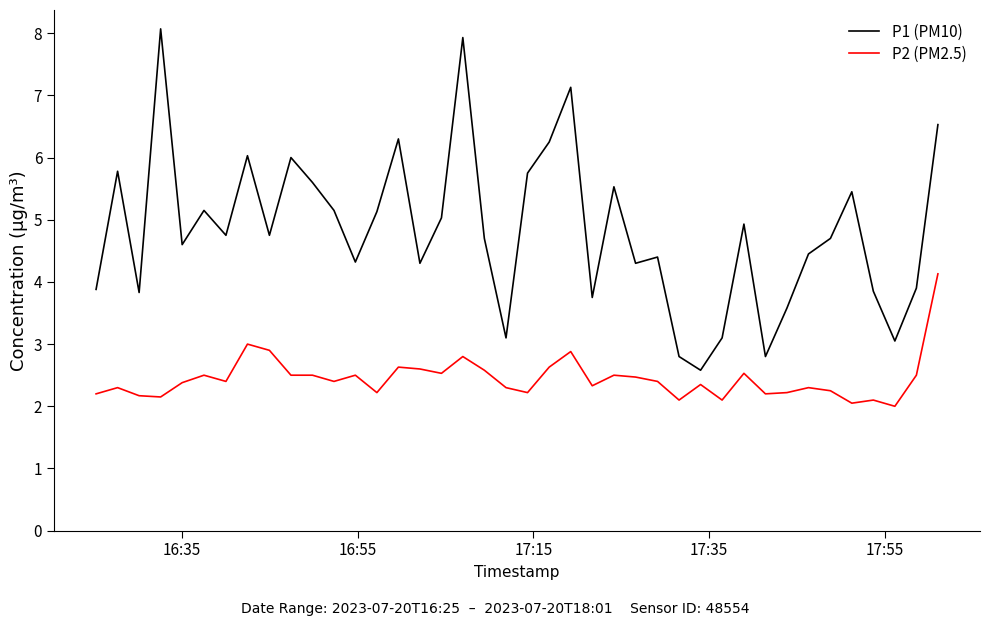

Rank the series by their maximum value, from lowest to highest.

P2 (PM2.5), P1 (PM10)